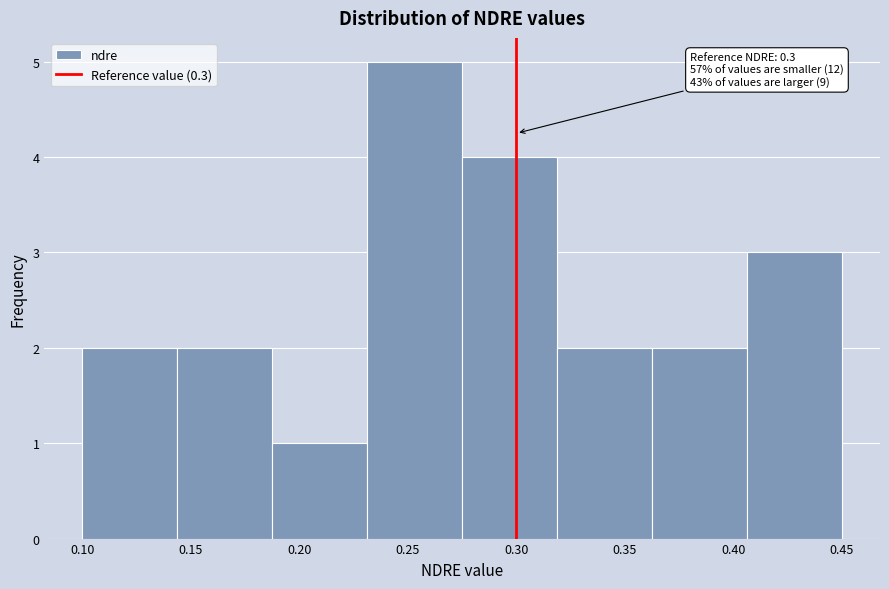

Over which range of the x-axis is the bar tallest?

0.230 to 0.275